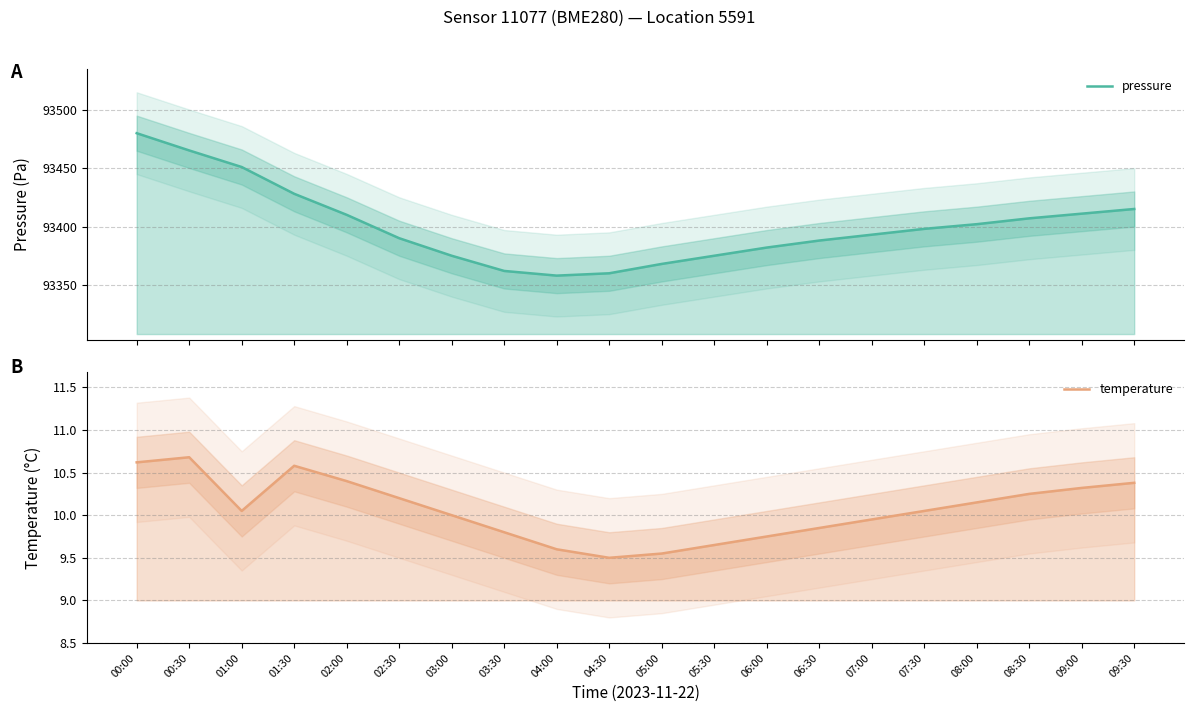

What is the spread (max minus min) of values at 02:00?

93399.6